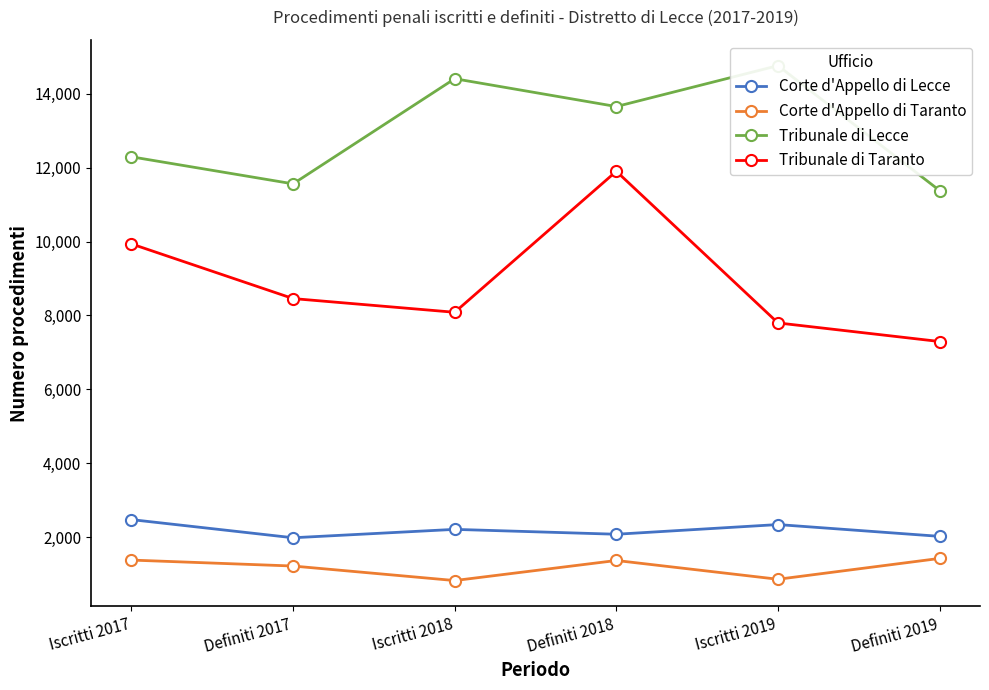

At which label does Tribunale di Taranto first exceed 8458?

Iscritti 2017